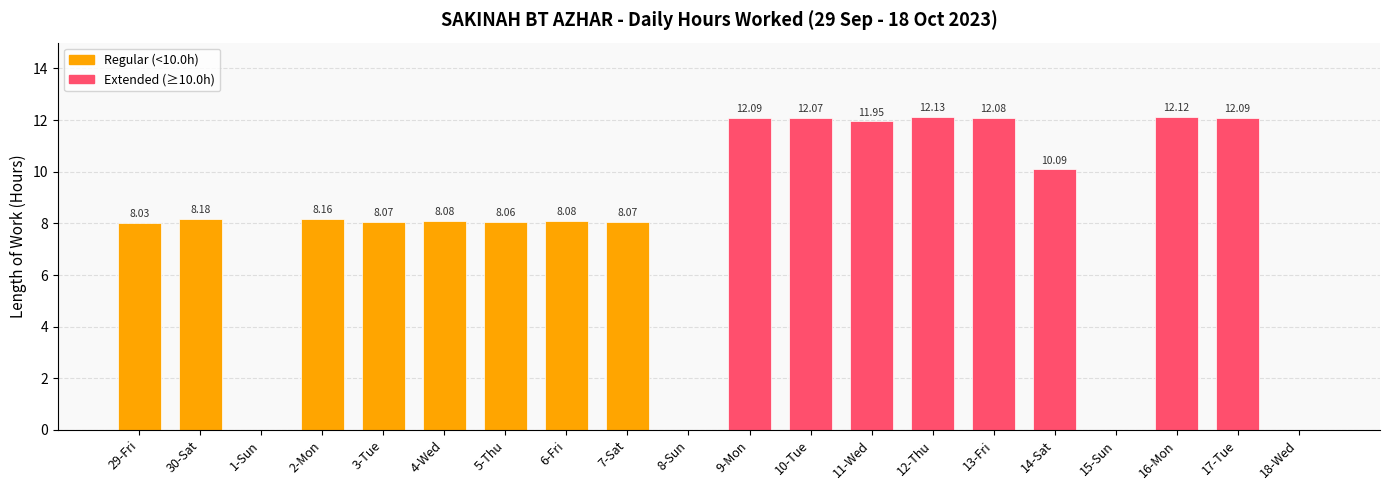

What is the change in value from 30-Sat to 1-Sun?

-8.2